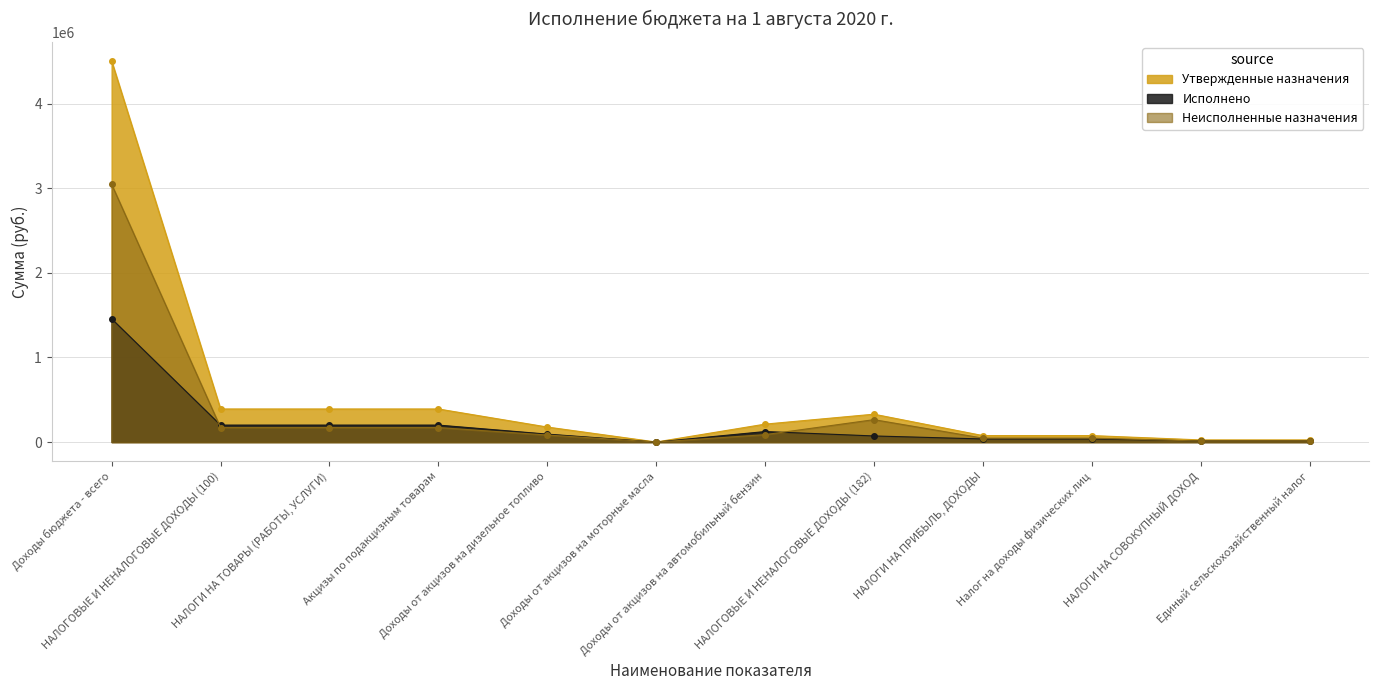

What are all the series names shown in the legend?

Утвержденные назначения, Исполнено, Неисполненные назначения